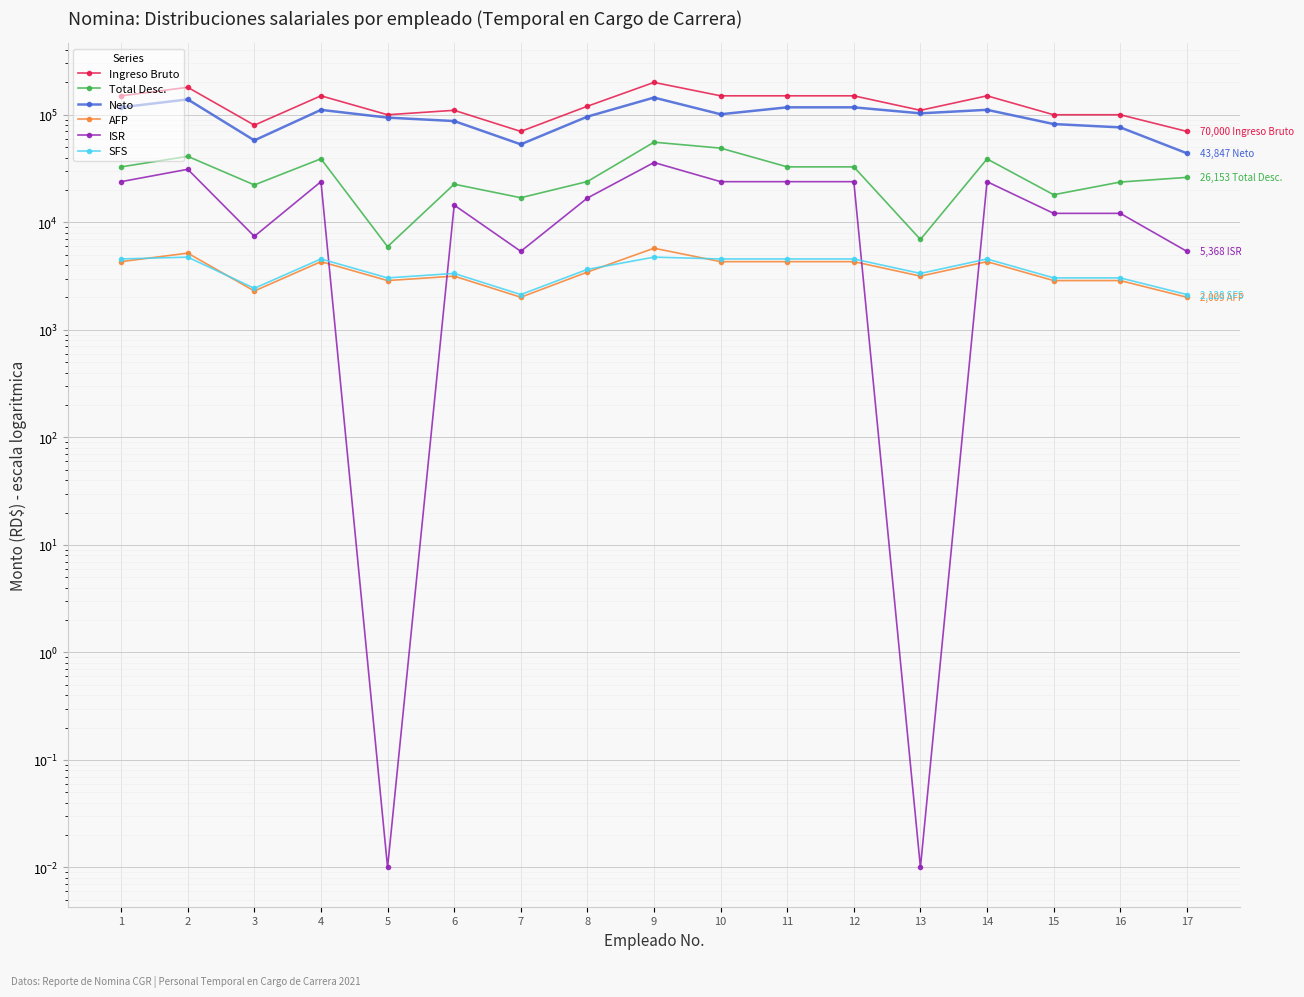

True or false: Neto and Ingreso Bruto cross at least once.

False